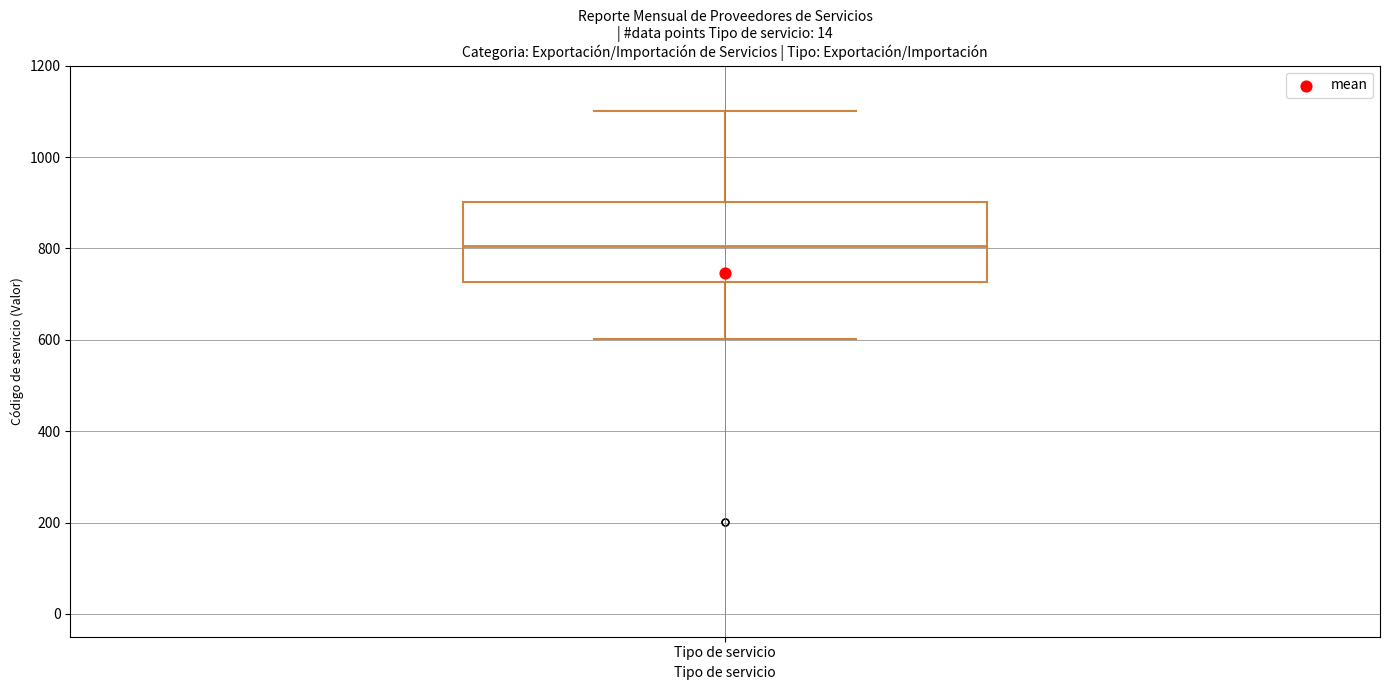

Transcribe this box plot: give where the median line is, the range the box spans, and where the two whiskers end, as read against the y-axis. The values are not printed on the chart, so give them approximately, as read against the axis.

median 800, box 720 to 900, whiskers 600 to 1100